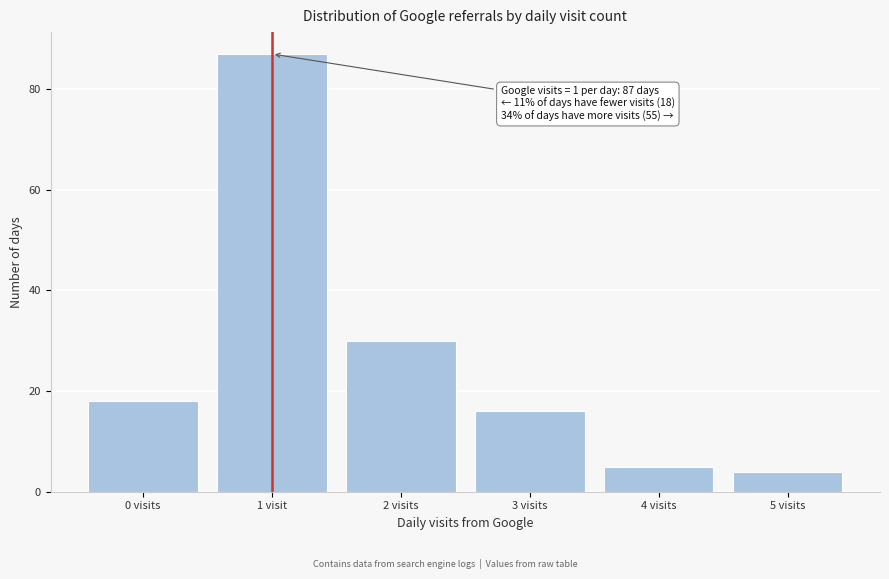

Reading left to right, transcribe all the data shown in this chart.

0 visits=18	1 visit=87	2 visits=30	3 visits=16	4 visits=5	5 visits=4